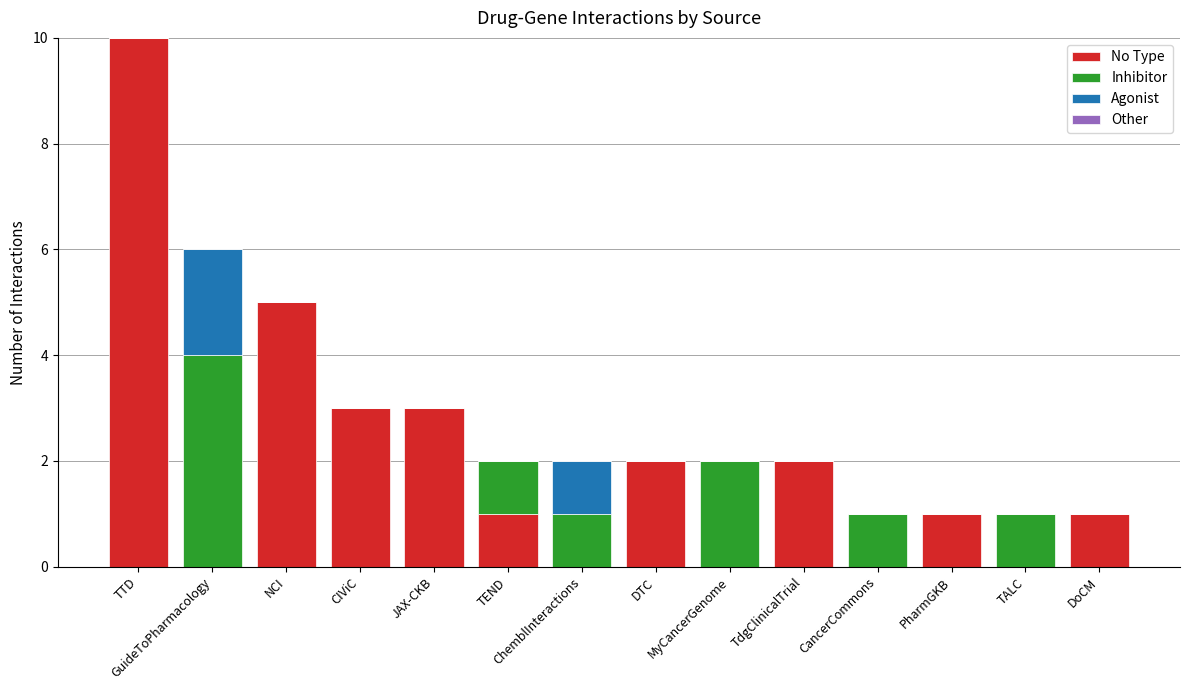

What is the highest value of the No Type series?

10